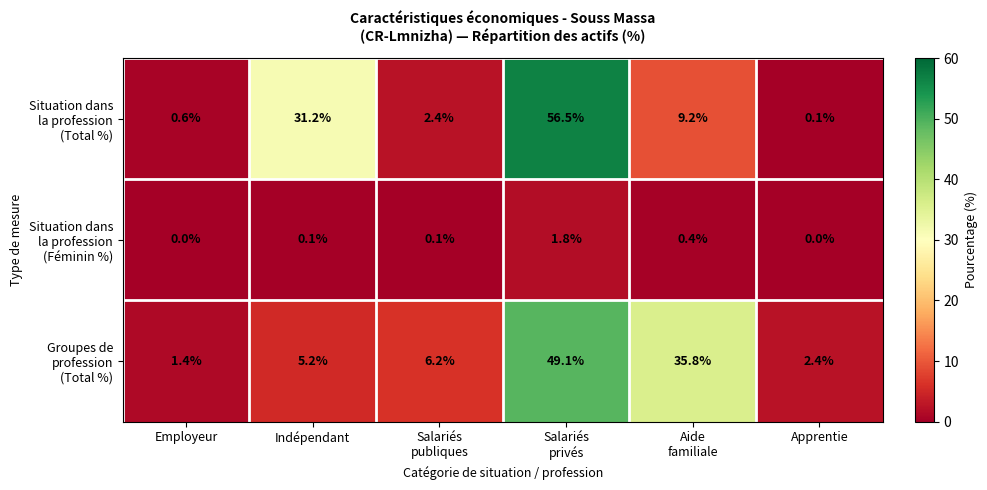

At which category is the sum across all series the highest?

Salariés
privés